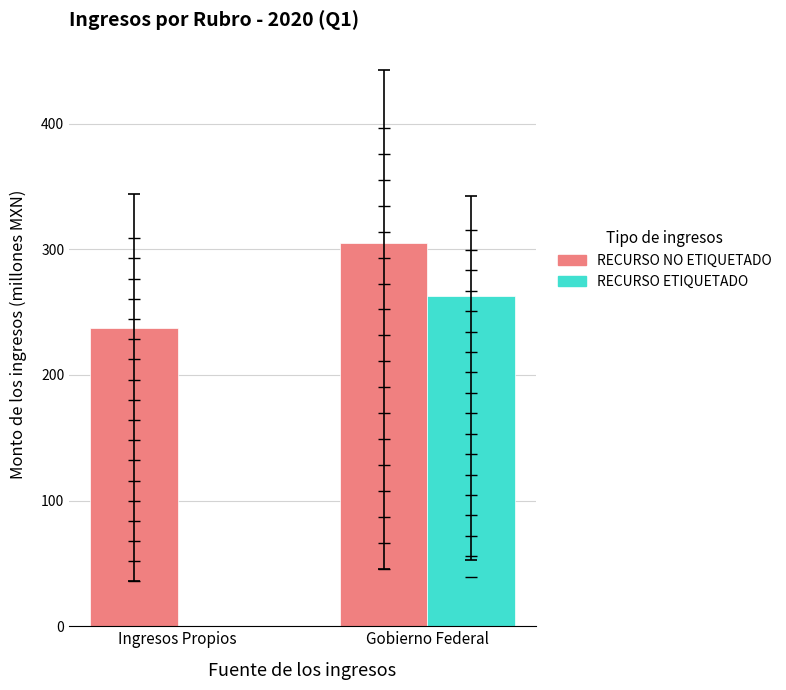

Is the value of RECURSO NO ETIQUETADO at Gobierno Federal greater than the value of RECURSO ETIQUETADO at Gobierno Federal?

Yes